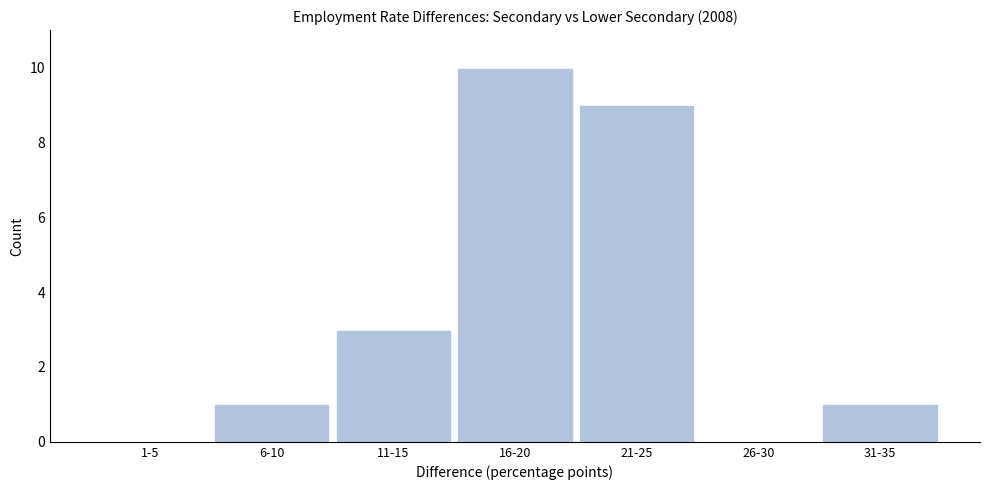

Reading right to left, list all the values displayed in this chart.

31-35=1	26-30=0	21-25=9	16-20=10	11-15=3	6-10=1	1-5=0